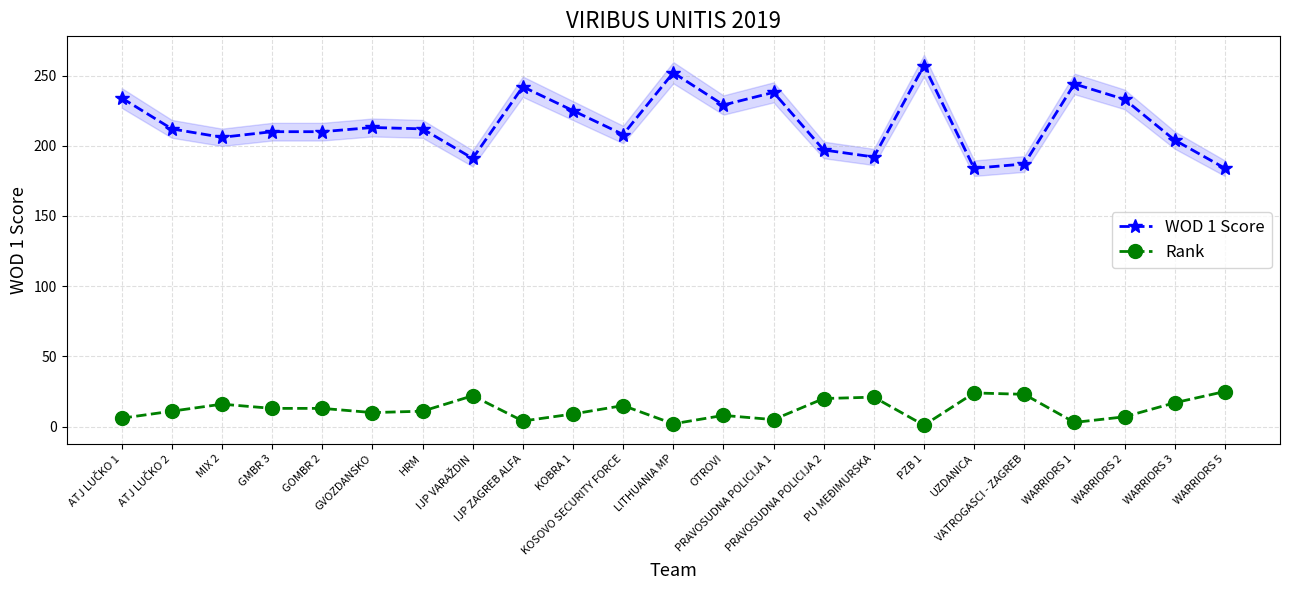

At which label is WOD 1 Score closest to 220?

KOBRA 1